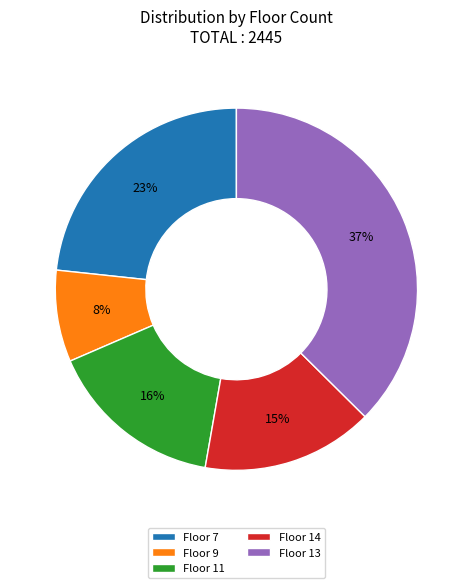

What is the smallest slice in the pie chart?

Floor 9